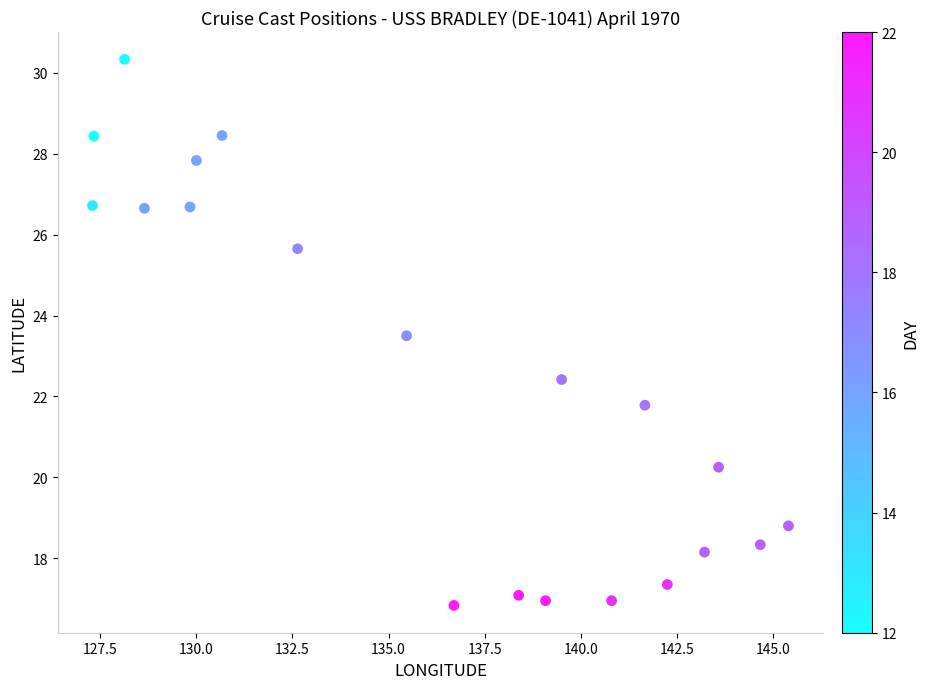

What is the range of X values (max minus min)?

18.1